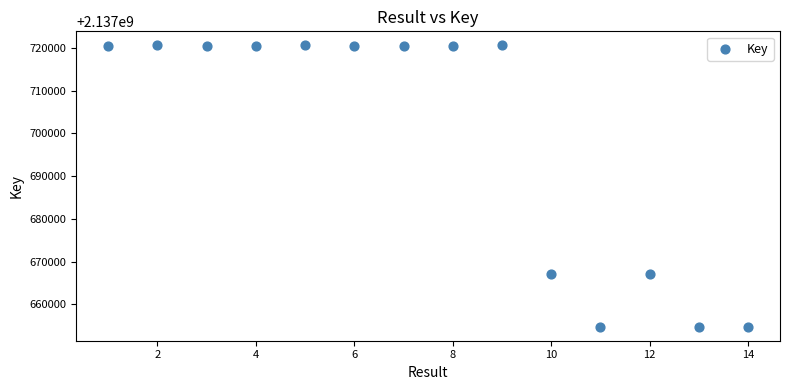

What is the range of X values (max minus min)?

13